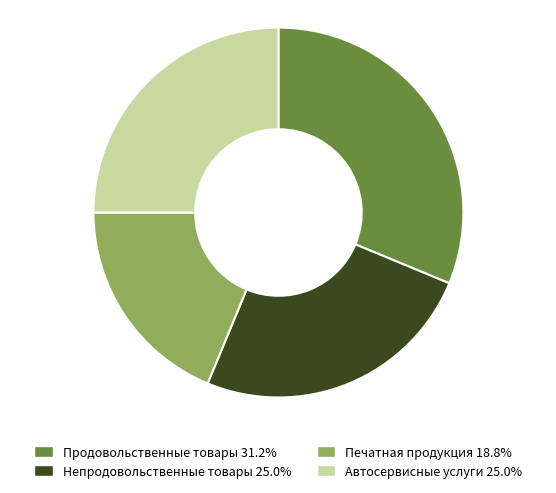

Which slice is the largest?

Продовольственные товары